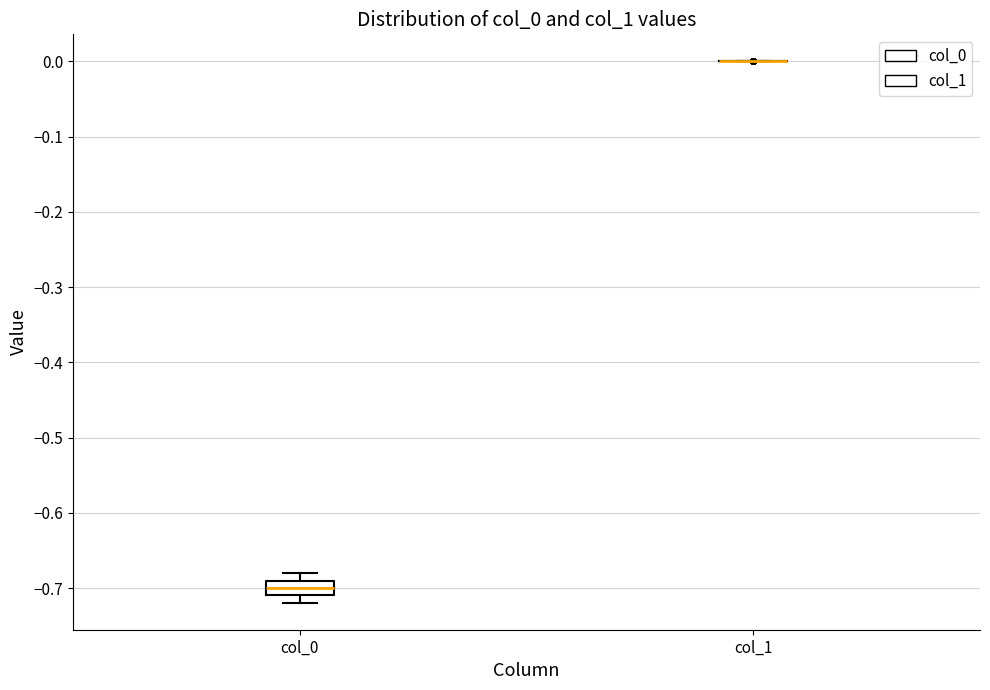

Where is the lower edge of the box for col_0 on the y-axis? The values are not printed on the chart, so give them approximately, as read against the axis.

-0.71